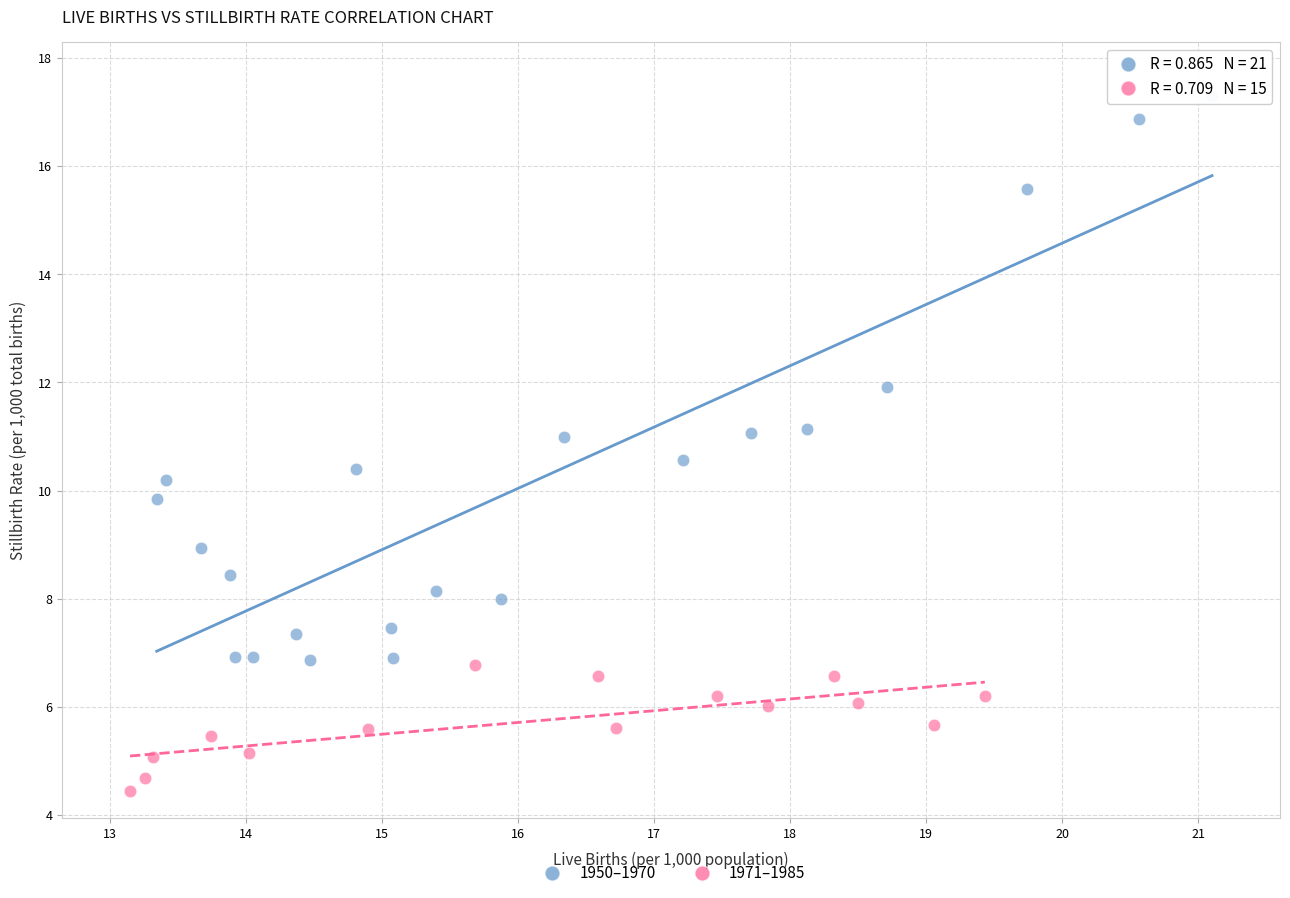

Which series has the widest spread of Y values?

1950–1970